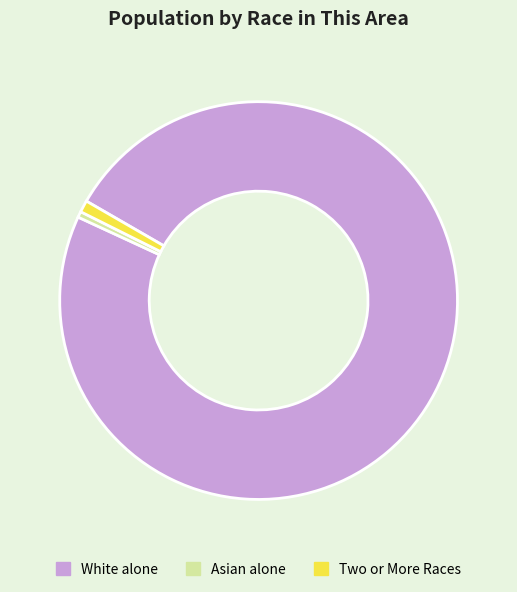

Which category has the biggest portion of the pie?

White alone